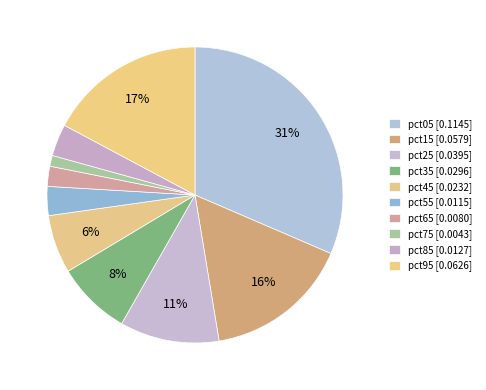

Does any single category account for the majority?

No